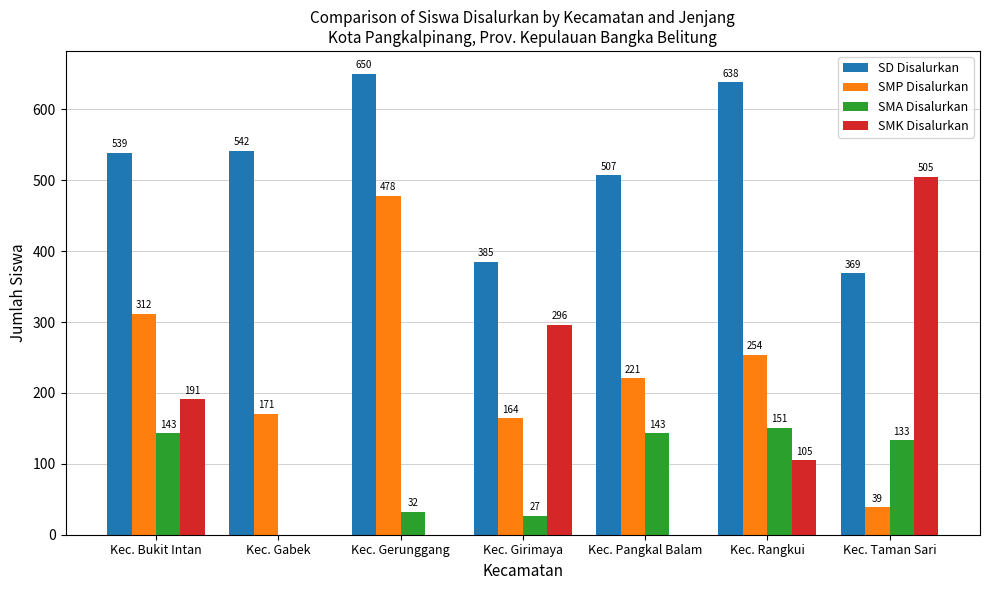

What is the total value across all series at Kec. Bukit Intan?

1185